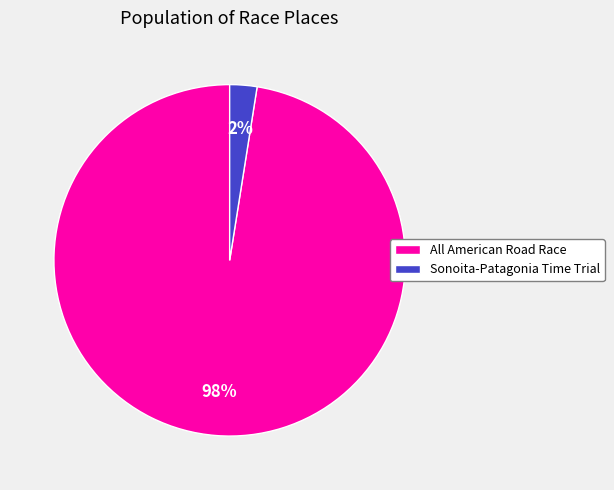

To the nearest percent, what is the combined percentage of All American Road Race and Sonoita-Patagonia Time Trial?

100%